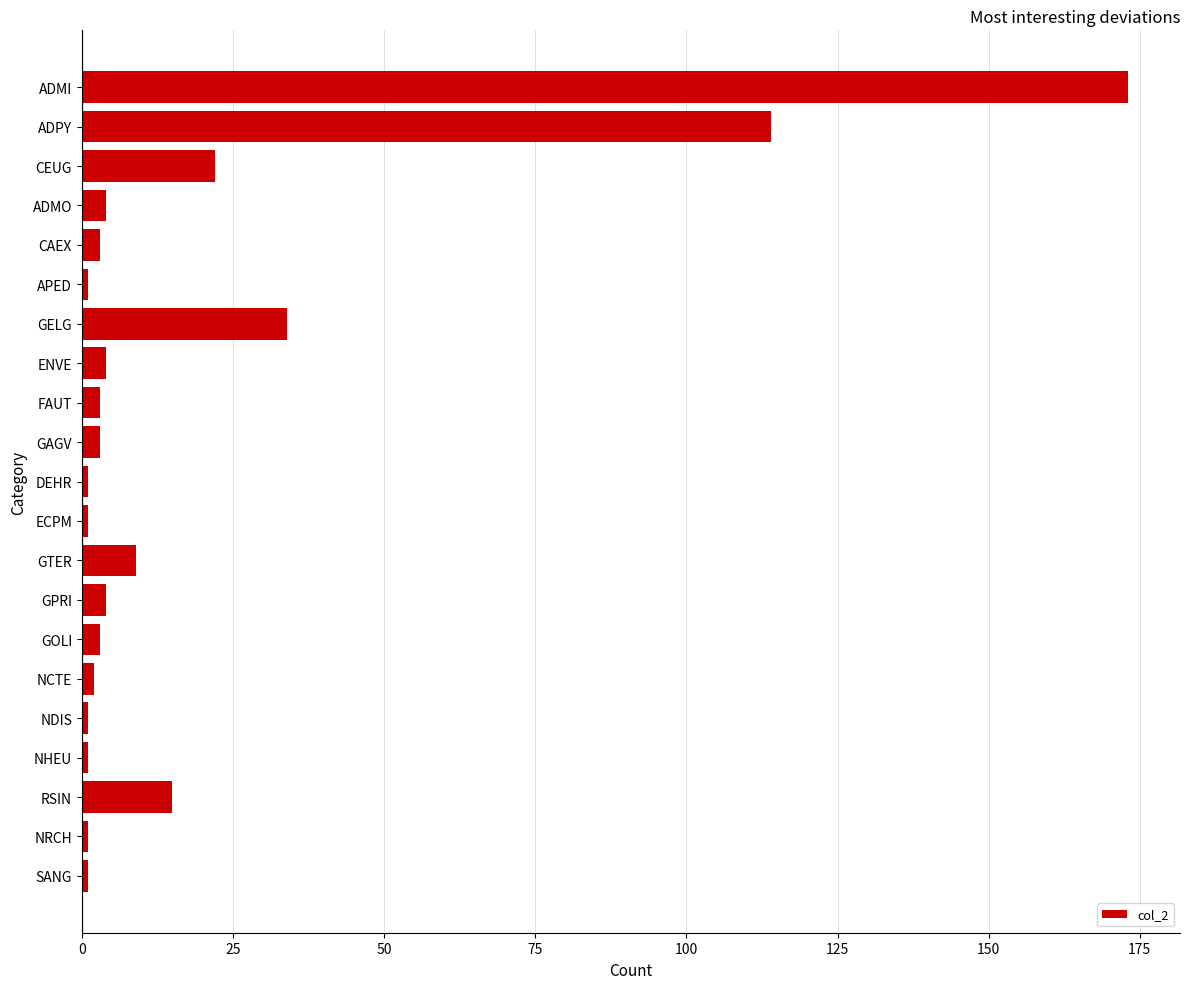

Is it true that the value at CEUG is 37?

False